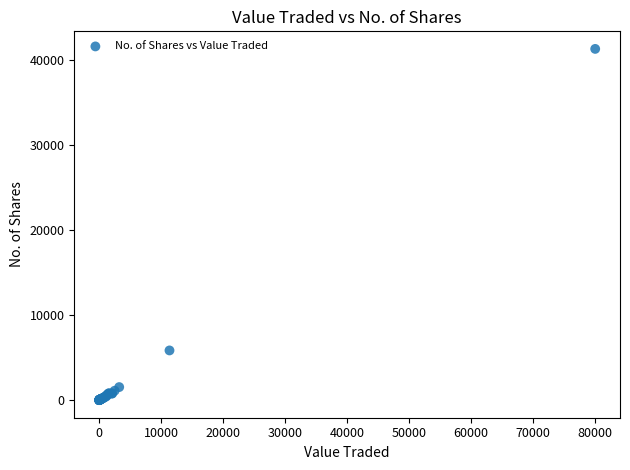

What Y value in the scatter plot is closest to 20651?

5850